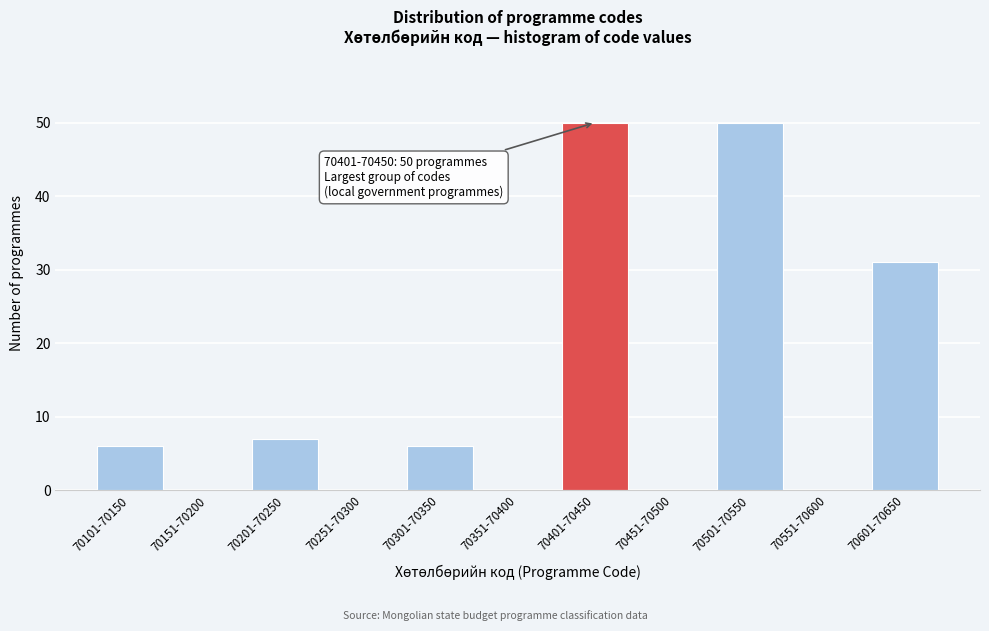

Reading left to right, transcribe all the data shown in this chart.

70101-70150=6	70151-70200=0	70201-70250=7	70251-70300=0	70301-70350=6	70351-70400=0	70401-70450=50	70451-70500=0	70501-70550=50	70551-70600=0	70601-70650=31